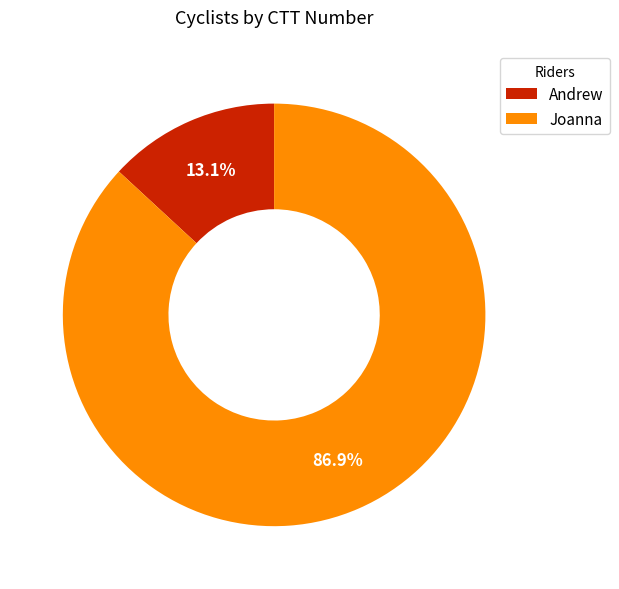

To the nearest percent, what portion does Joanna represent?

87%